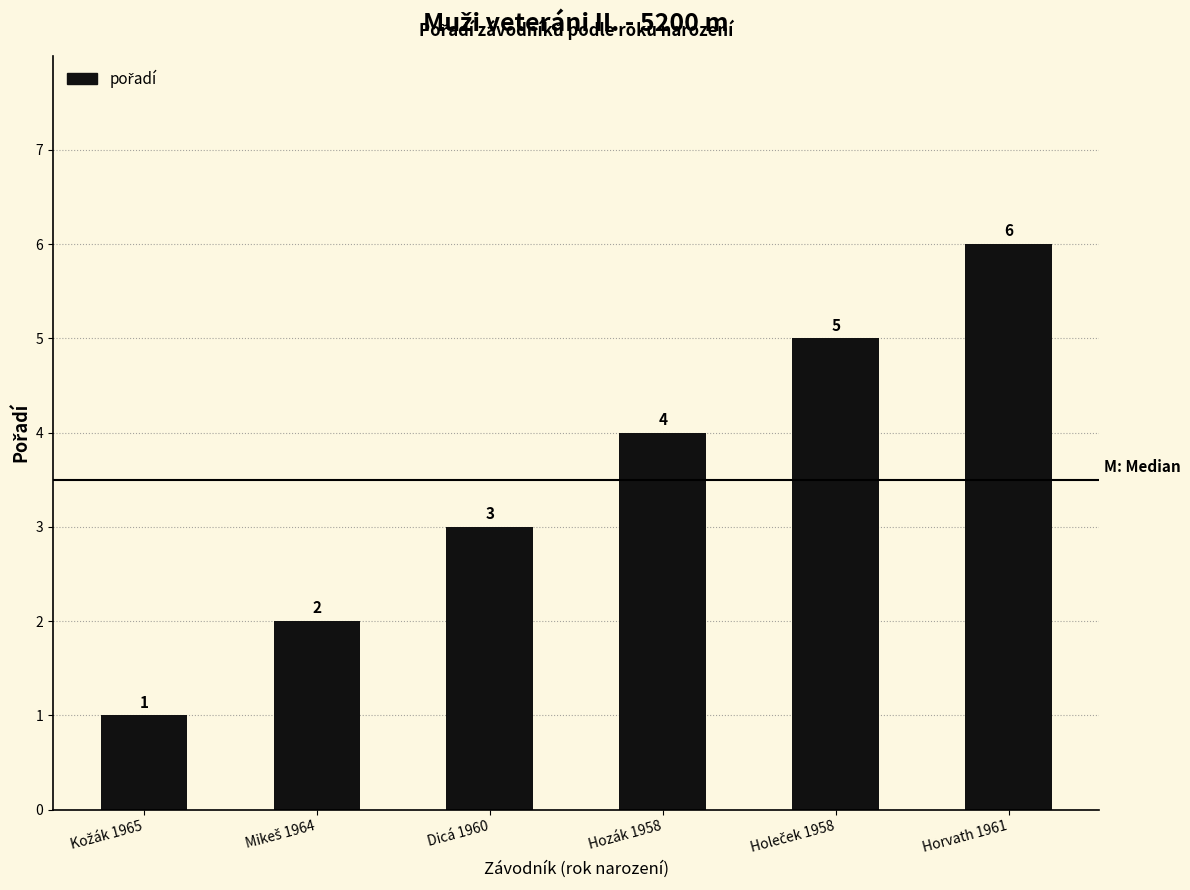

Count the values in the range 2 to 5.

4